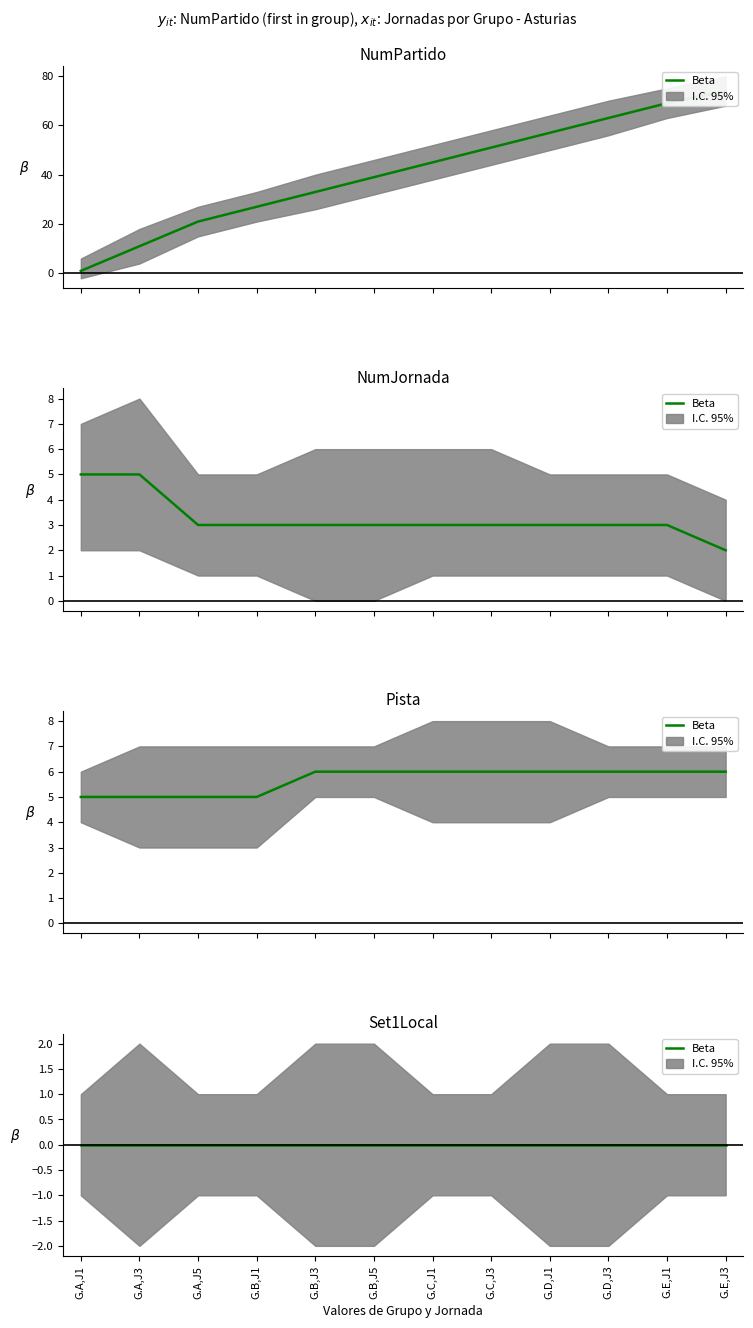

What is the difference between the maximum and minimum values in the NumJornada series?

3